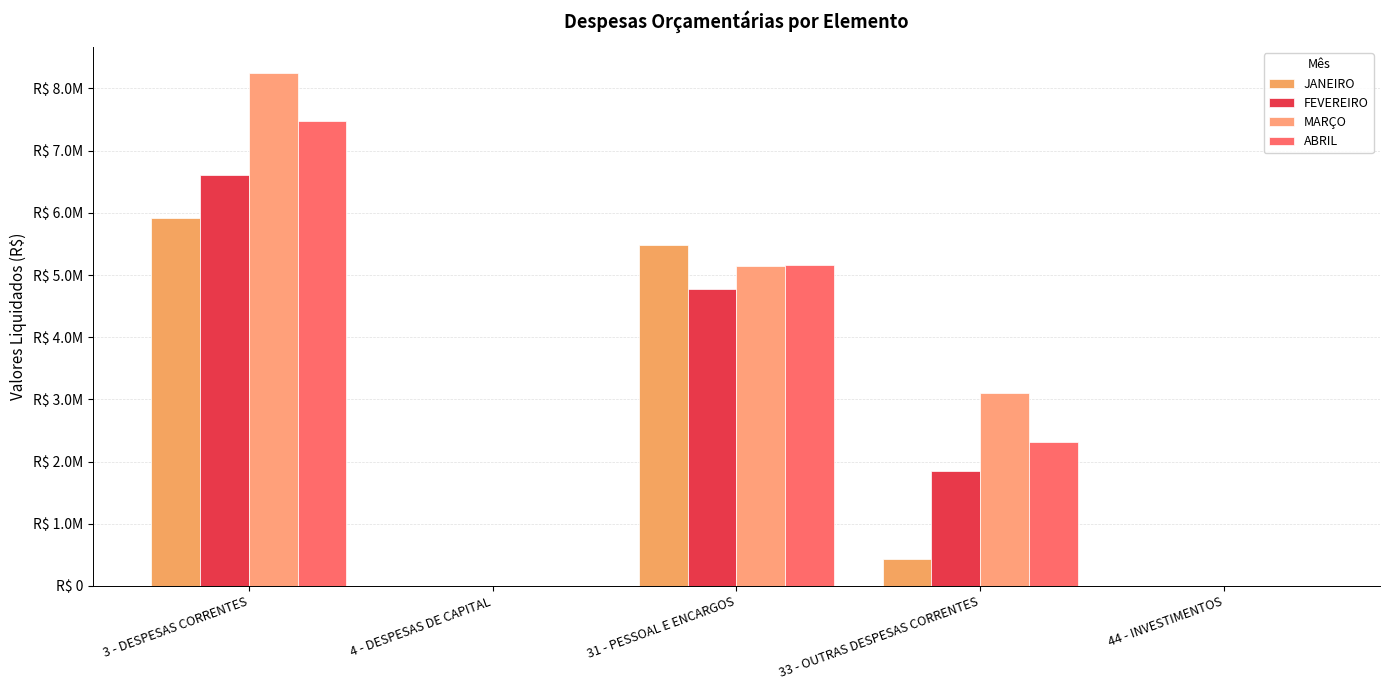

What is the highest value of the ABRIL series?

7471135.6